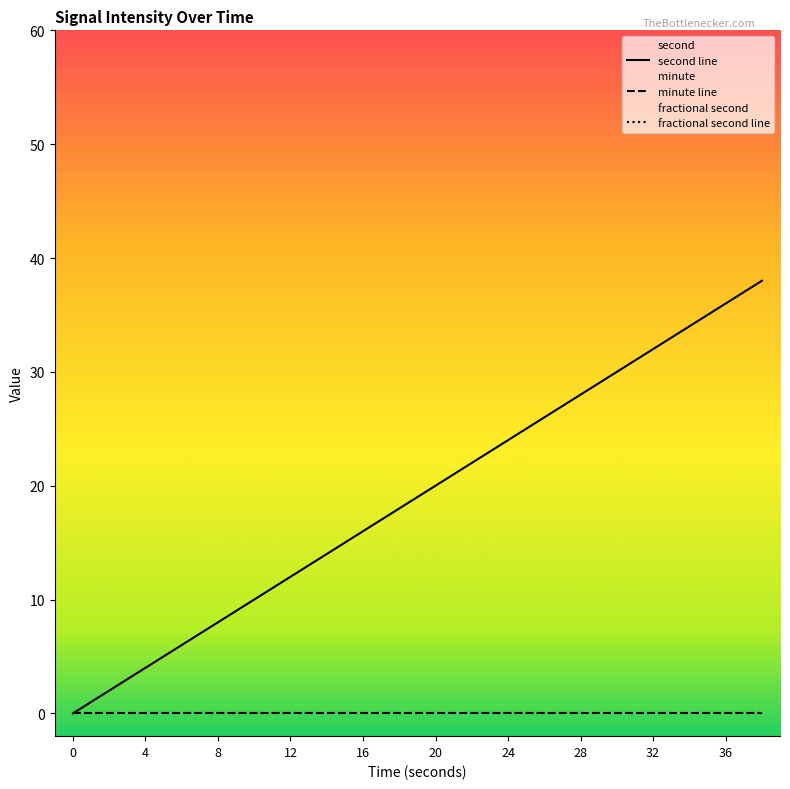

True or false: minute line and second line cross at least once.

False